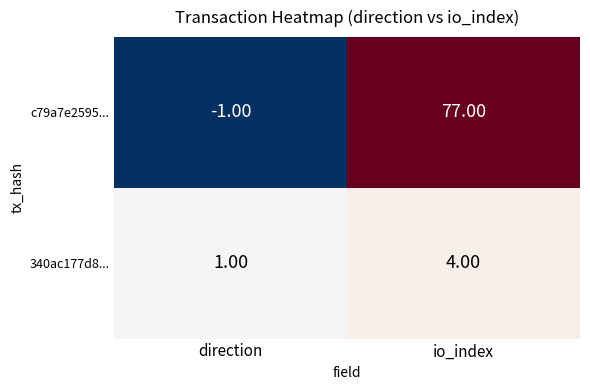

Rank the series by their maximum value, from highest to lowest.

c79a7e2595..., 340ac177d8...